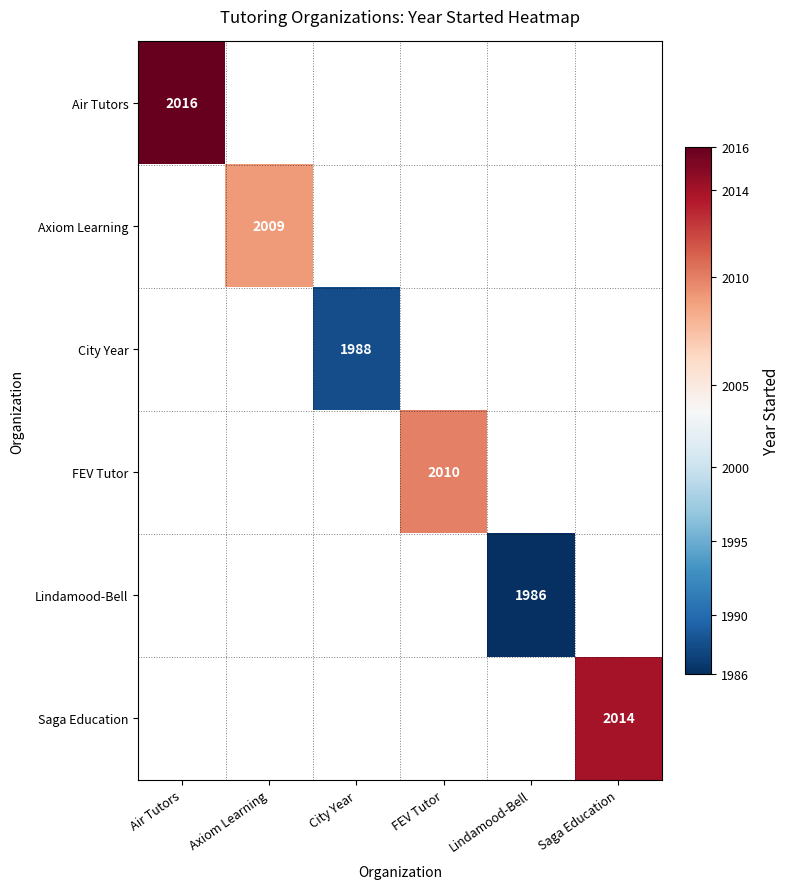

The value of Lindamood-Bell at Lindamood-Bell is 3319. True or false?

False